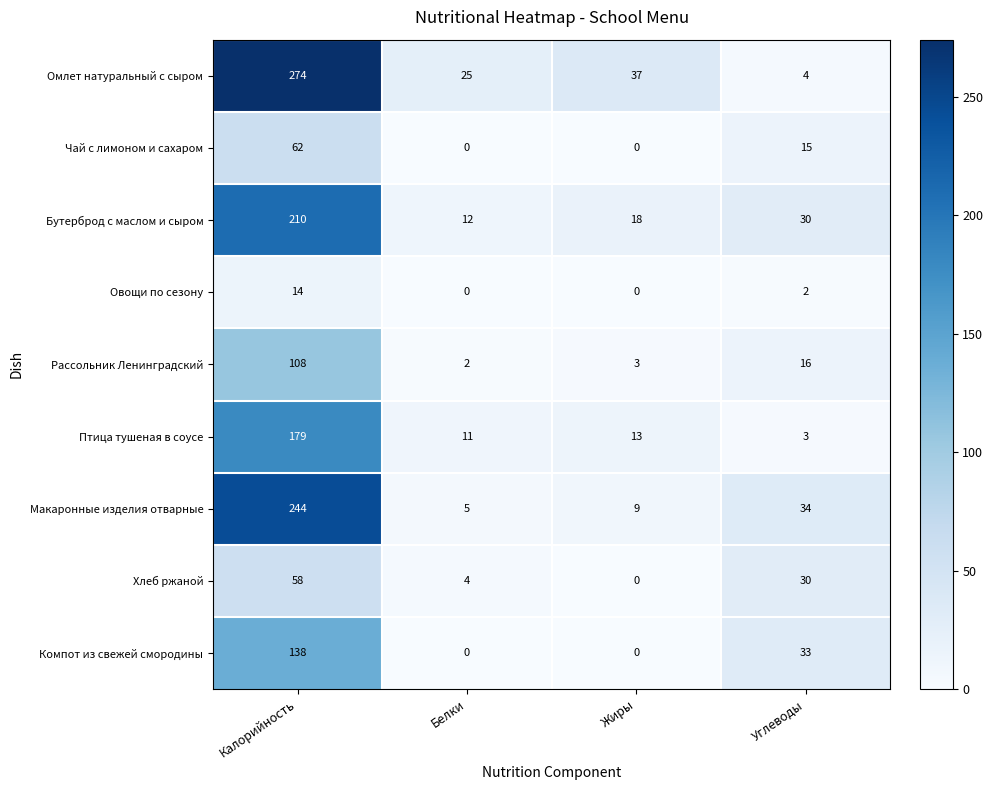

What is the sum of the Птица тушеная в соусе values at Калорийность and Углеводы?

182